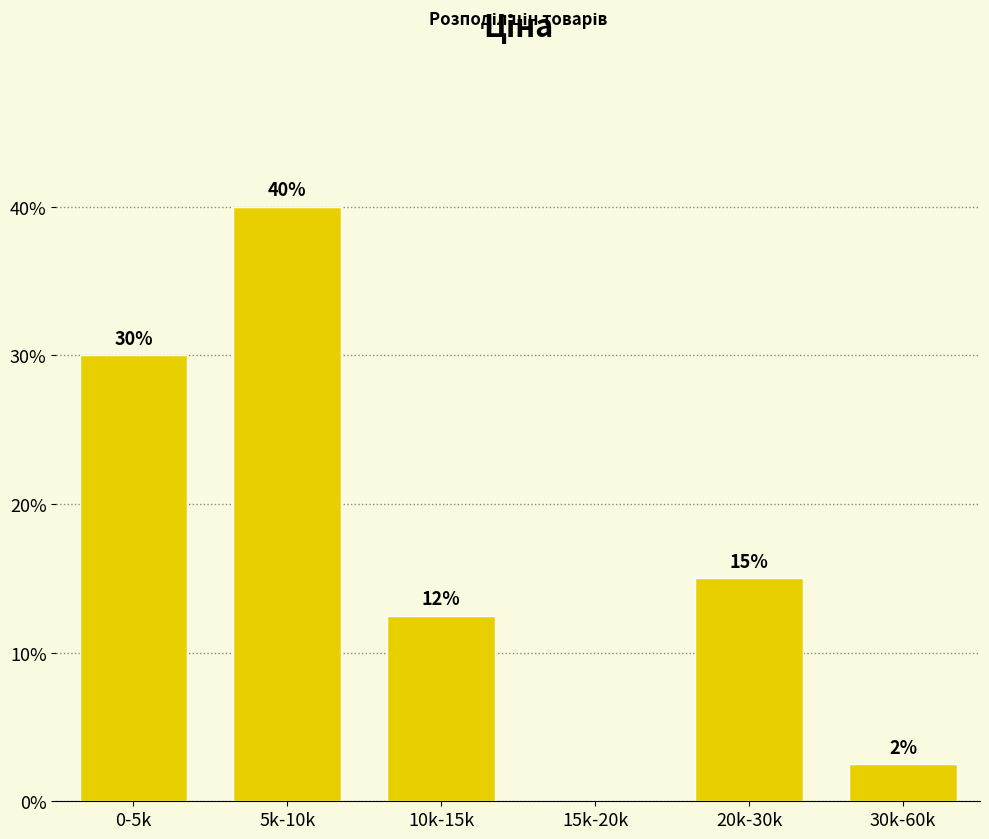

What is the sum of the values at 5k-10k and 0-5k?

70.0